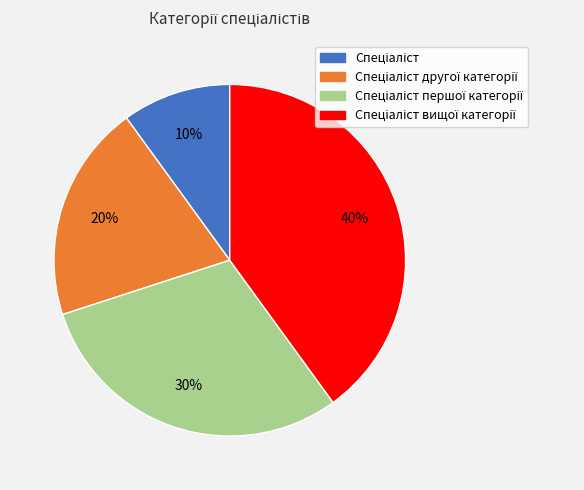

Count the number of slices in the pie.

4